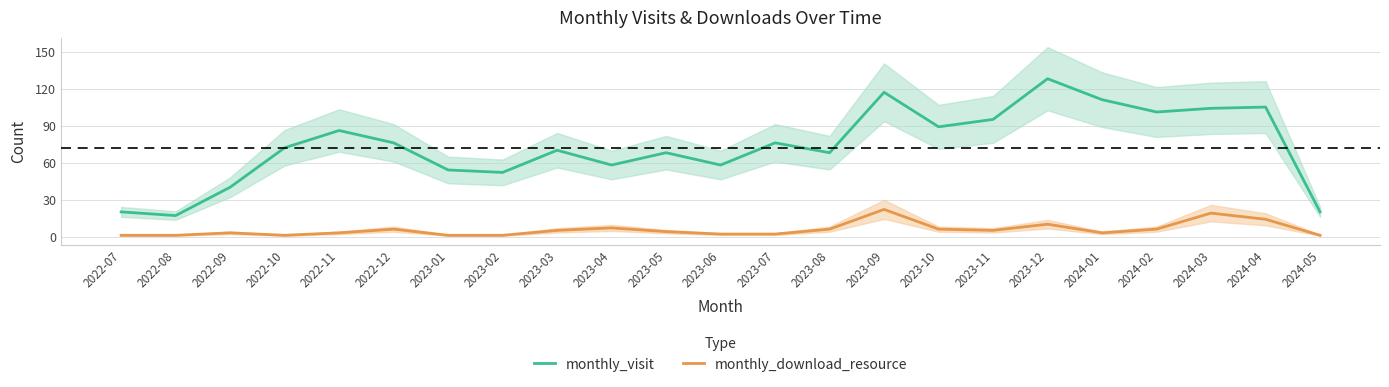

True or false: monthly_download_resource and monthly_visit intersect in this chart.

False